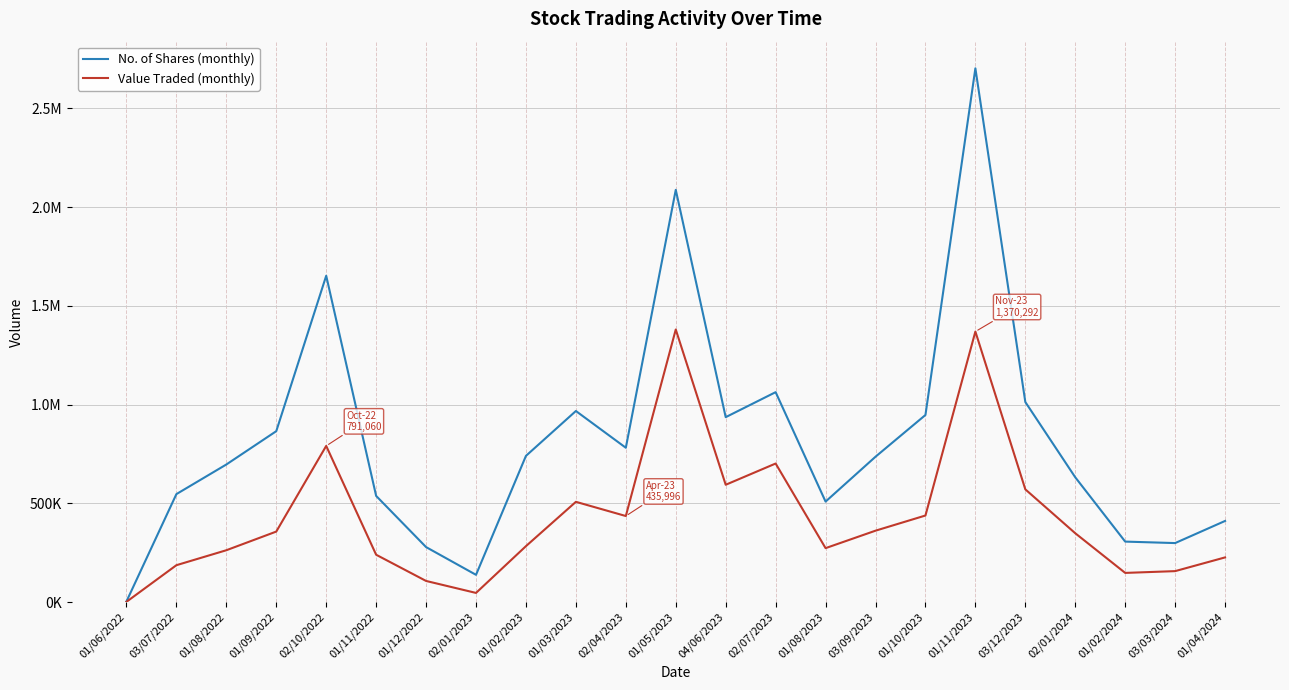

What is the difference between the maximum and minimum values in the No. of Shares (monthly) series?

2700075